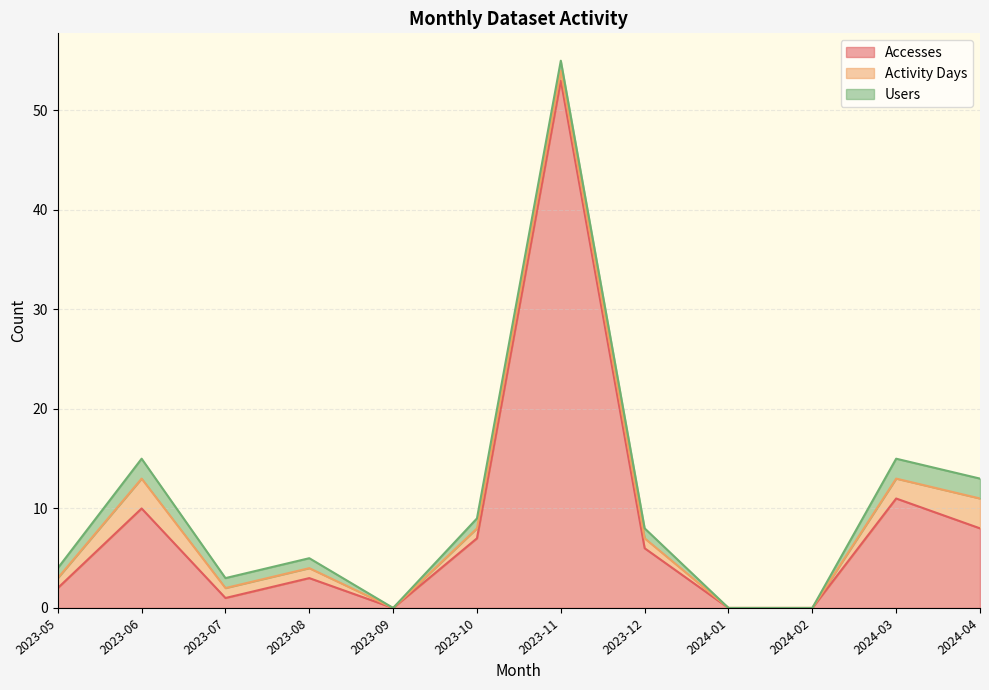

True or false: Activity Days and Accesses cross at least once.

False